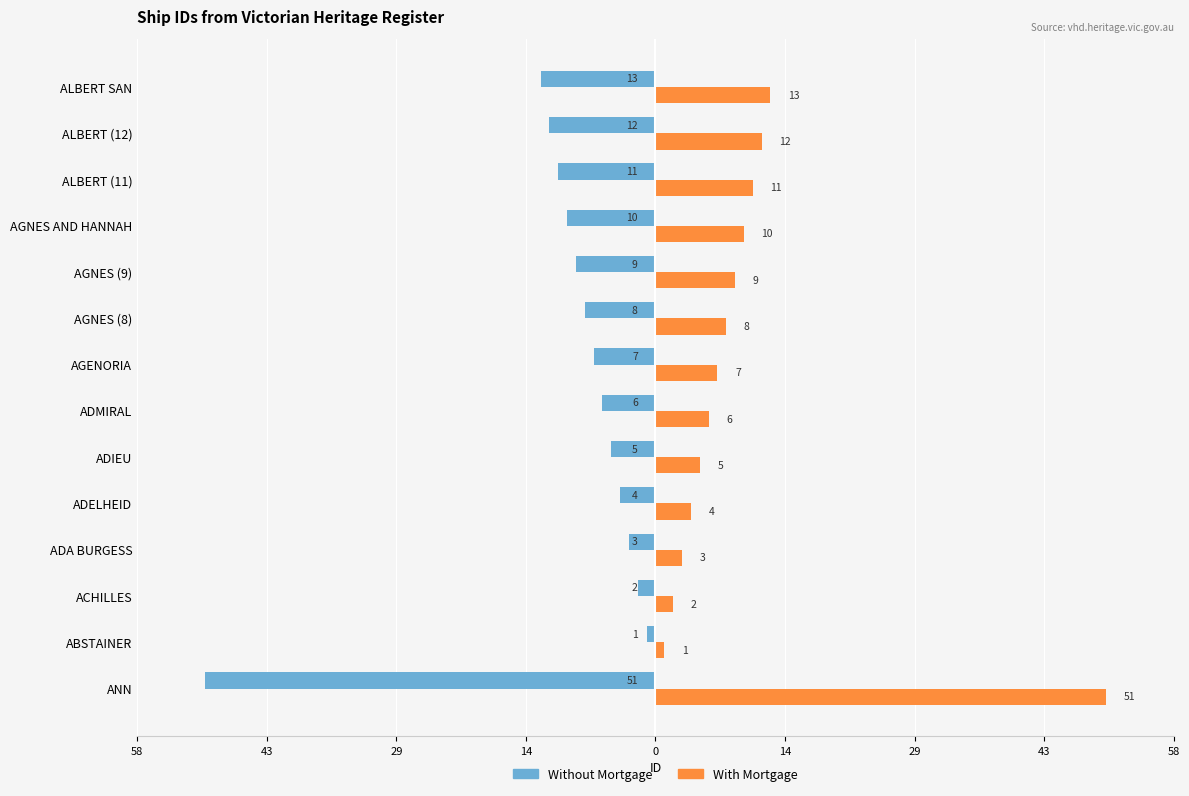

What are all the series names shown in the legend?

Without Mortgage, With Mortgage